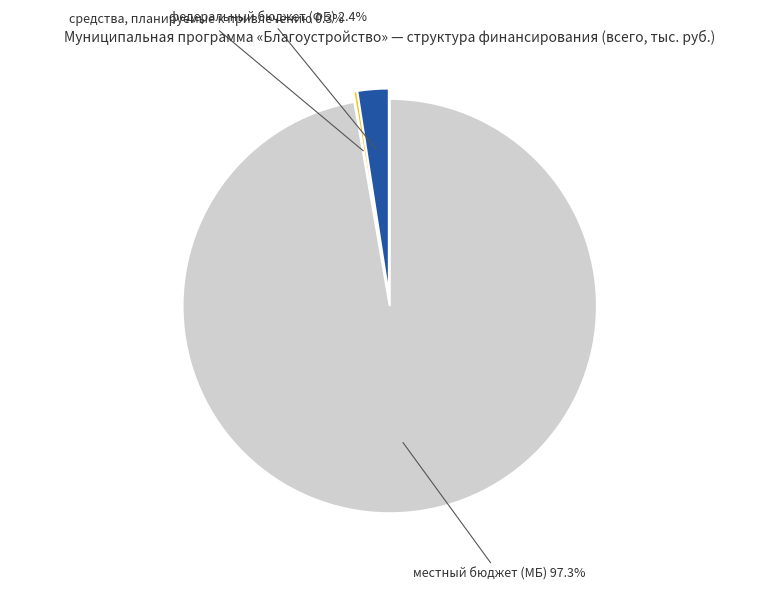

Which category accounts for the majority?

местный бюджет (МБ)